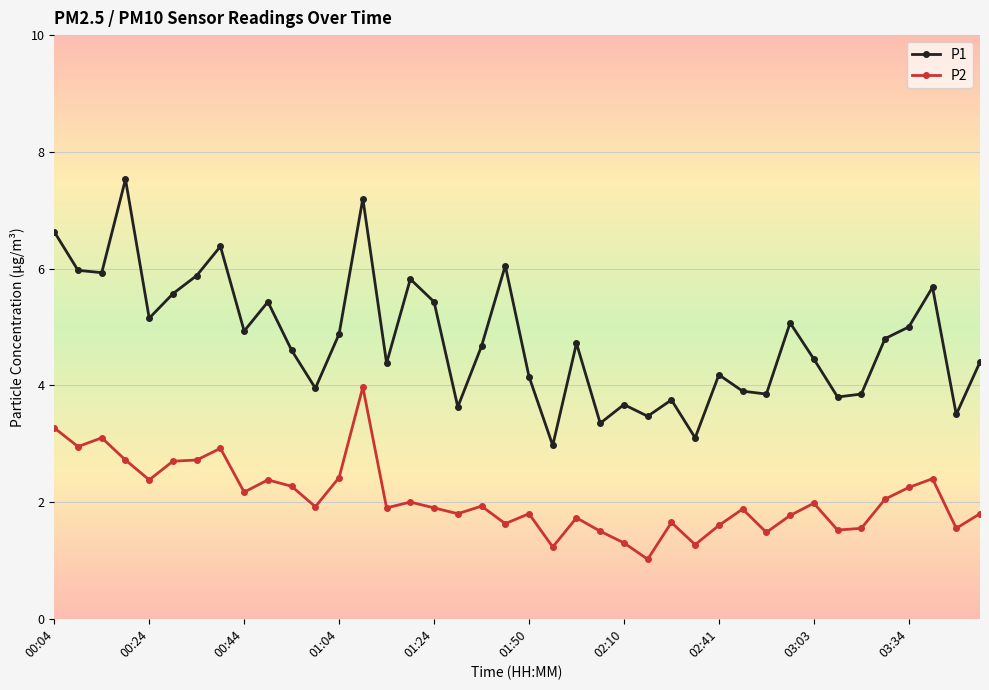

True or false: P2 and P1 intersect in this chart.

False